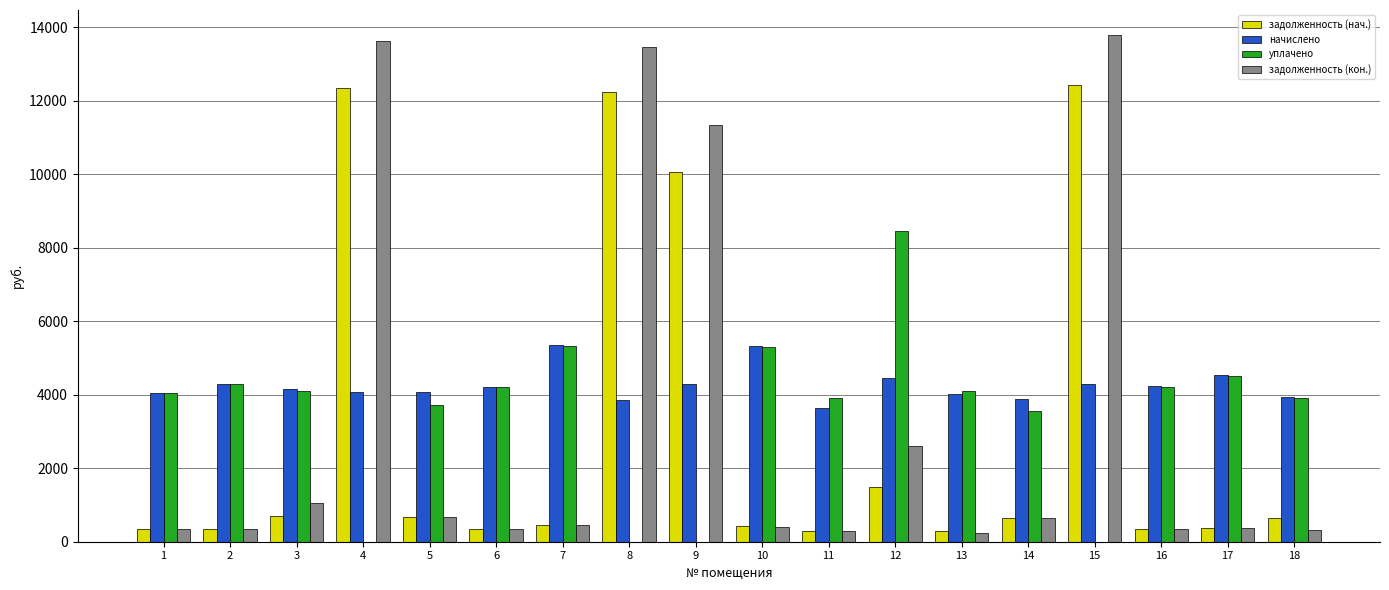

Is the value of уплачено at 7 greater than the value of задолженность (кон.) at 2?

Yes